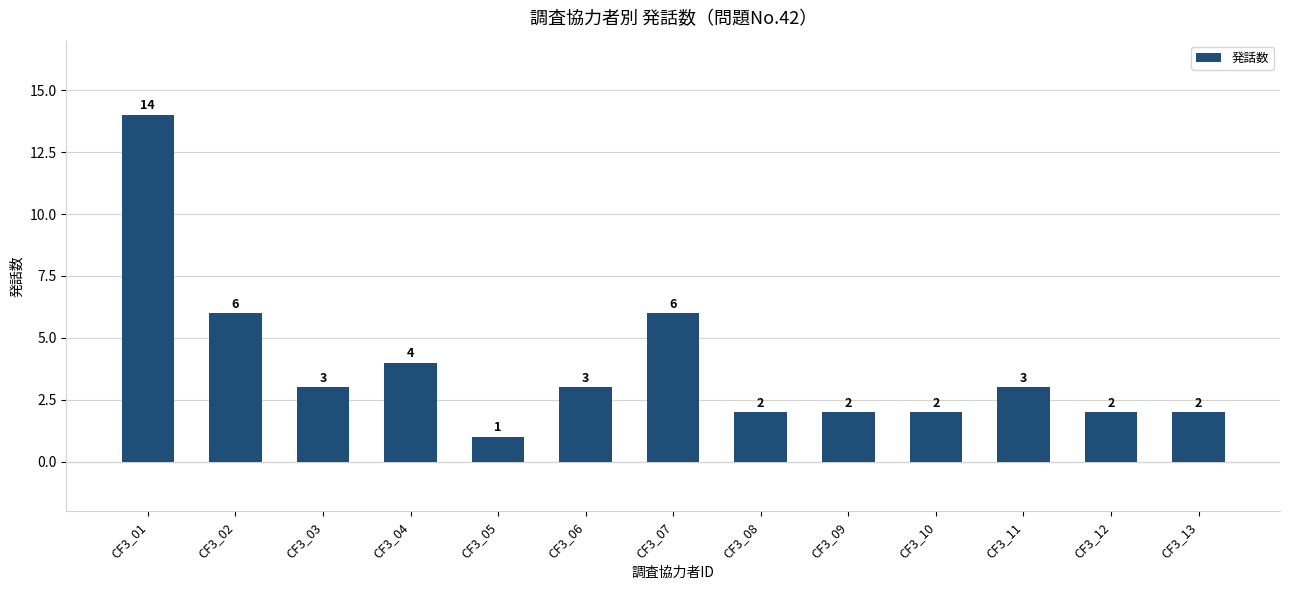

Read the value at CF3_01.

14